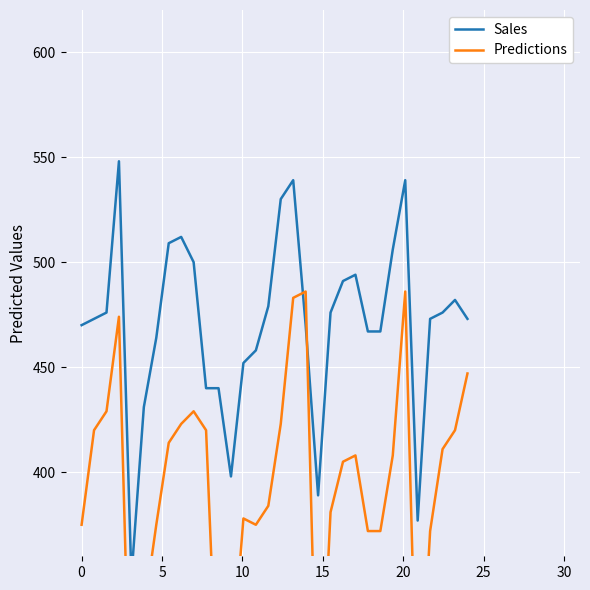

What is the lowest value of the Sales series?

350